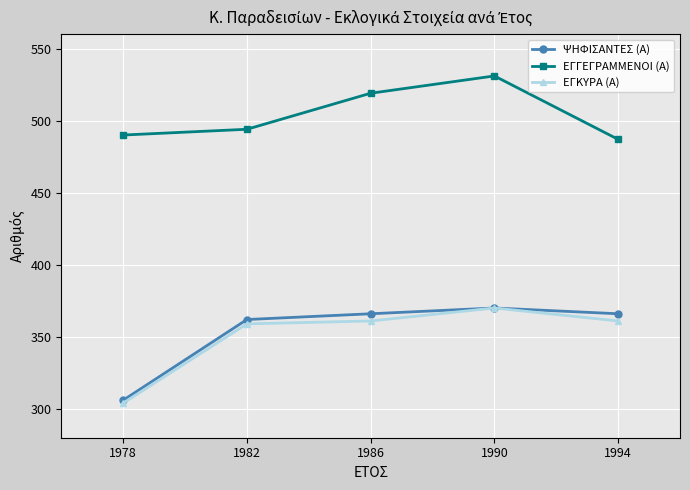

True or false: ΕΓΓΕΓΡΑΜΜΕΝΟΙ (Α) and ΕΓΚΥΡΑ (Α) intersect in this chart.

False